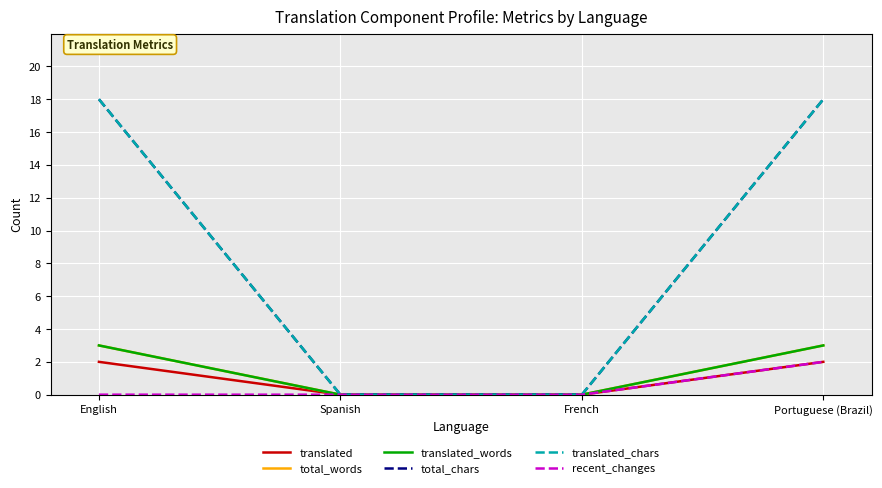

Rank the series at Spanish from lowest to highest value.

translated, total_words, translated_words, total_chars, translated_chars, recent_changes